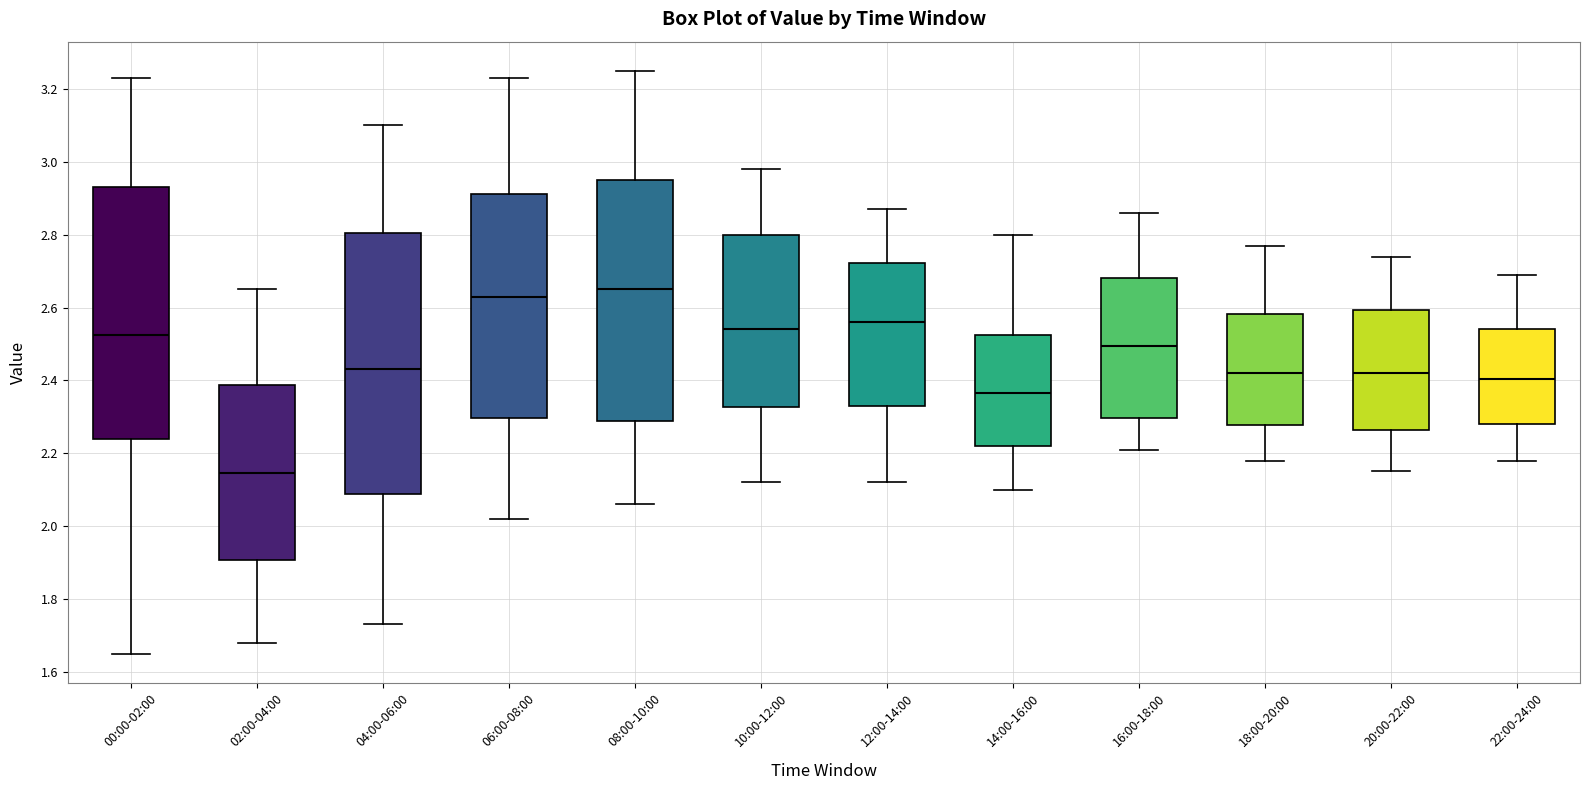

Where does the lower whisker of the box for 06:00-08:00 end on the y-axis? The values are not printed on the chart, so give them approximately, as read against the axis.

2.02